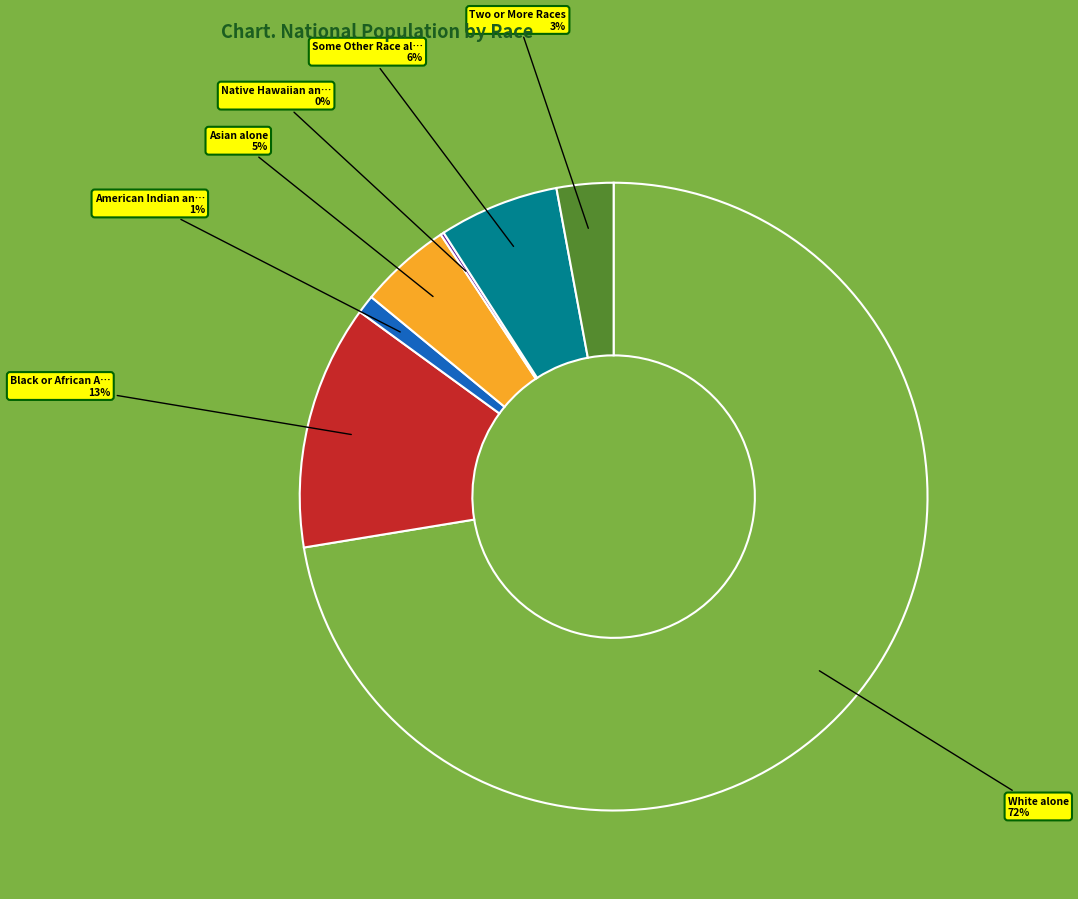

Is there any slice that represents more than half of the pie?

Yes